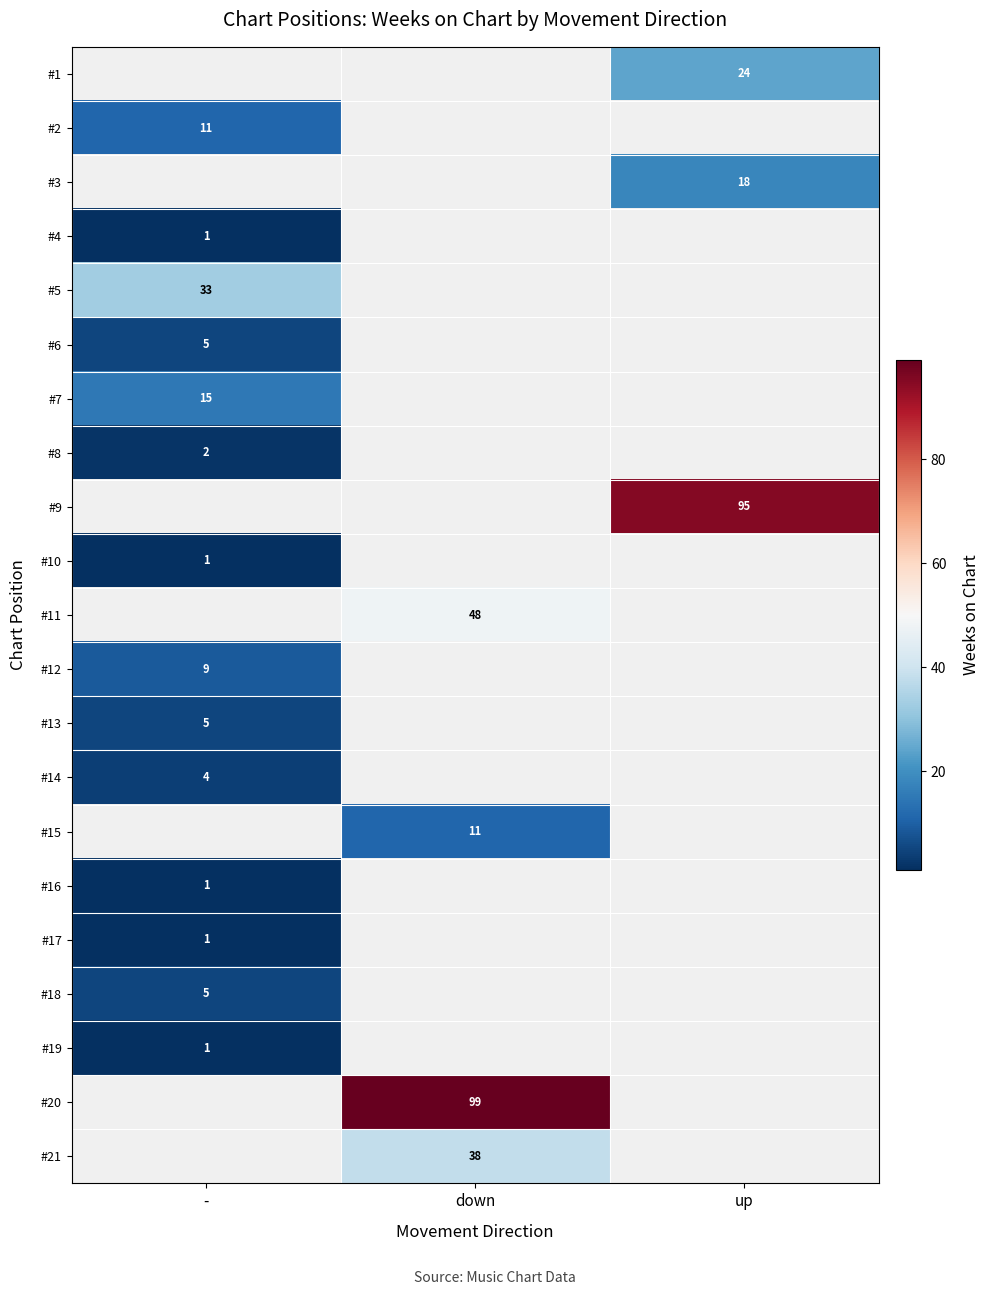

Is it true that #2 equals 11 at -?

True